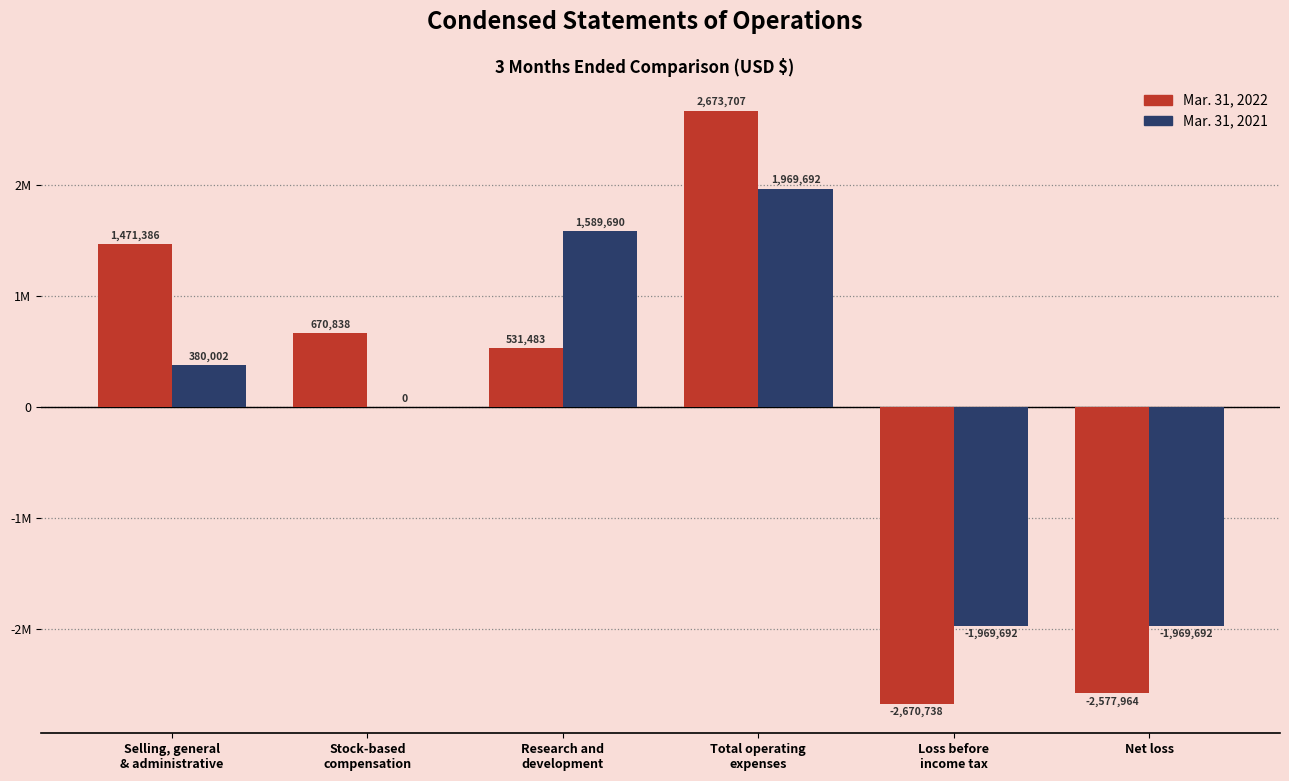

List the labels in order of Mar. 31, 2021 value, smallest first.

Loss before
income tax, Net loss, Stock-based
compensation, Selling, general
& administrative, Research and
development, Total operating
expenses